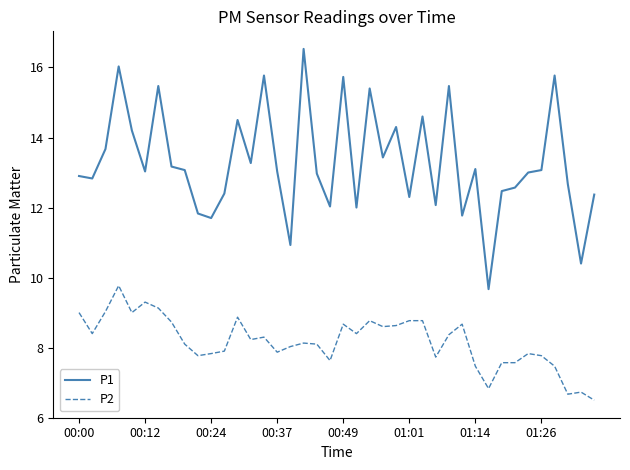

Which series has the largest total across all categories?

P1